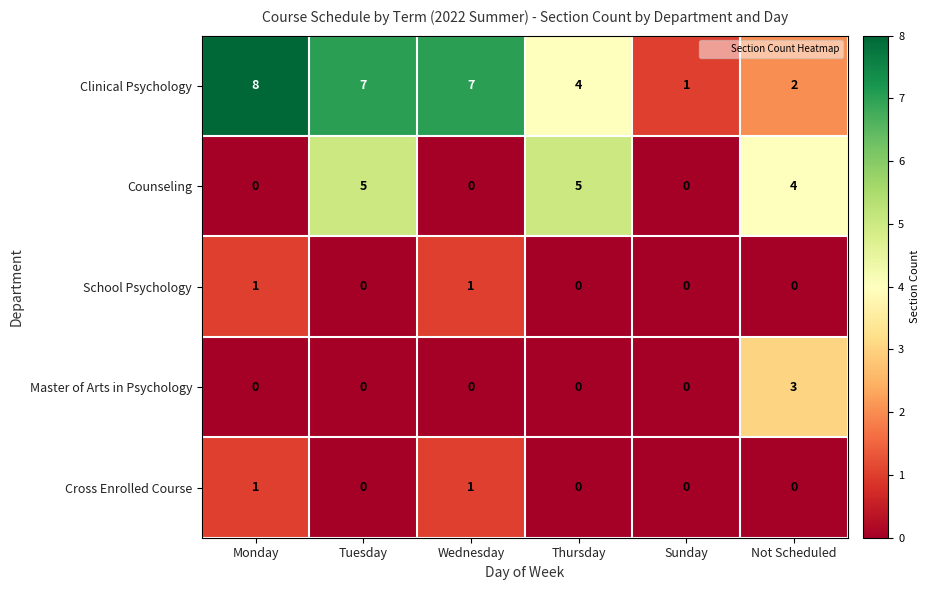

Which series has the largest range (max minus min)?

Clinical Psychology